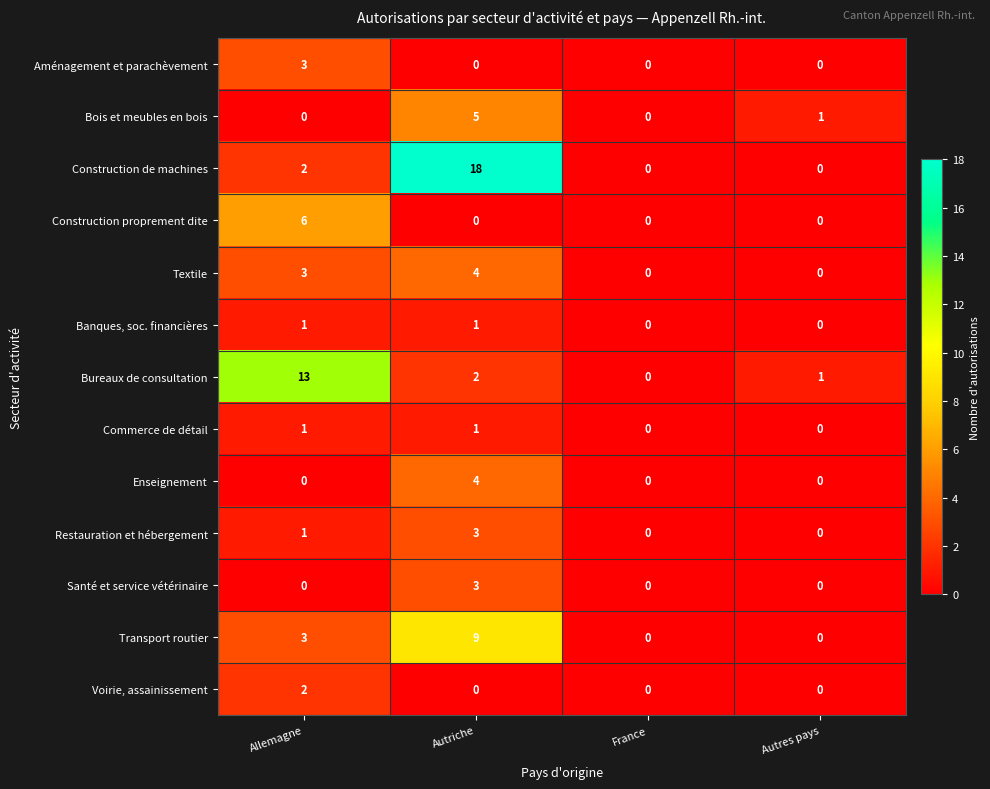

Is it true that Restauration et hébergement equals 1 at Autriche?

False